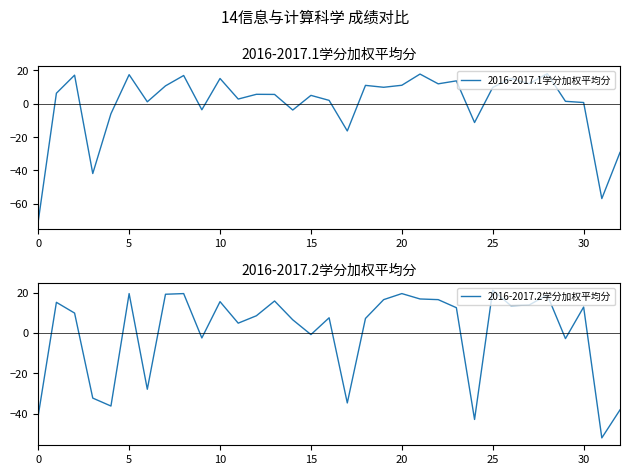

At which label does 2016-2017.2学分加权平均分 reach its peak?

25